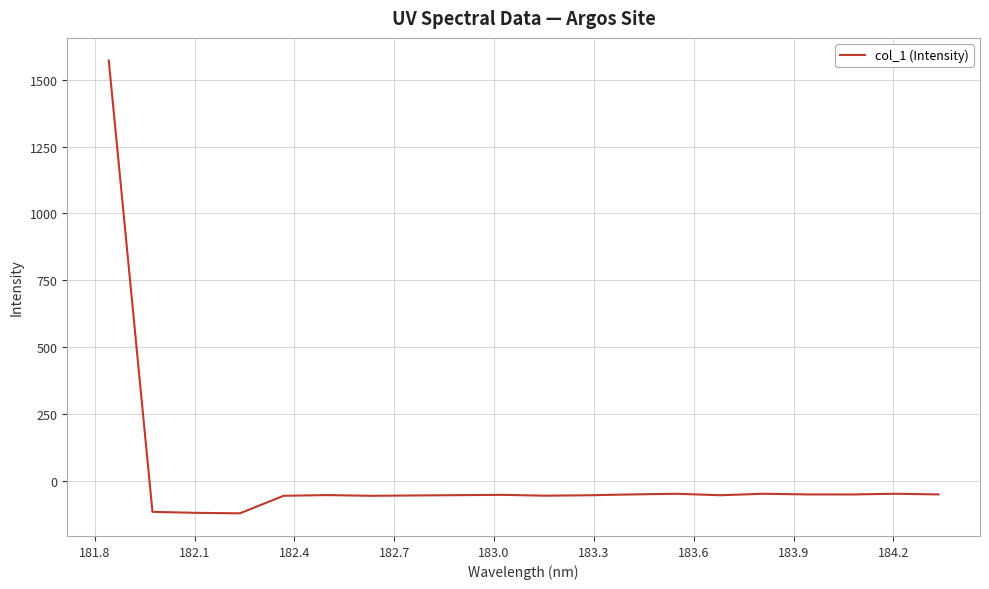

What is the greatest value displayed?

1571.6